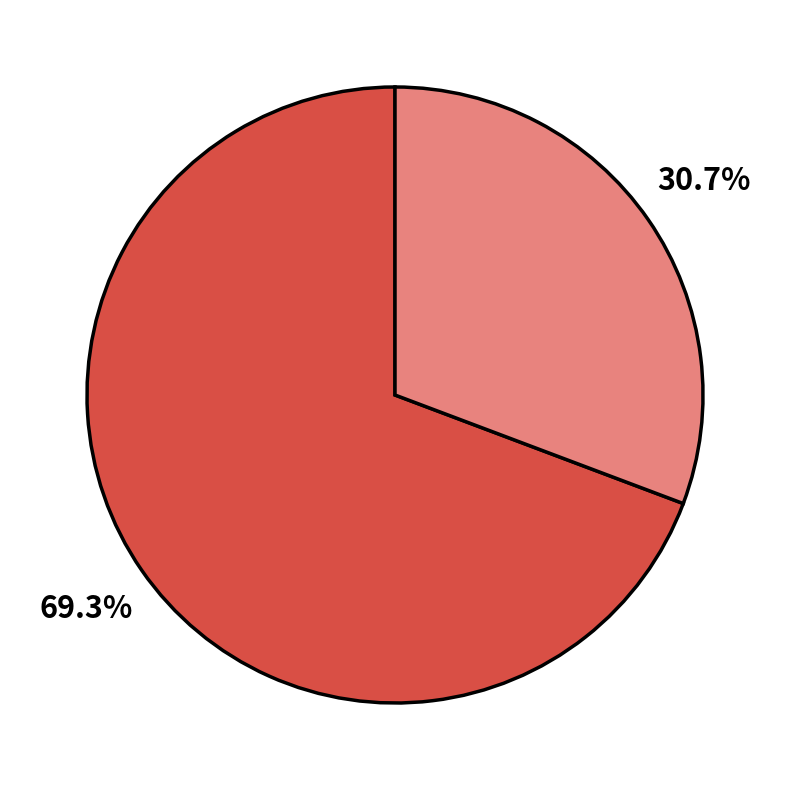

Is there any slice that represents more than half of the pie?

Yes